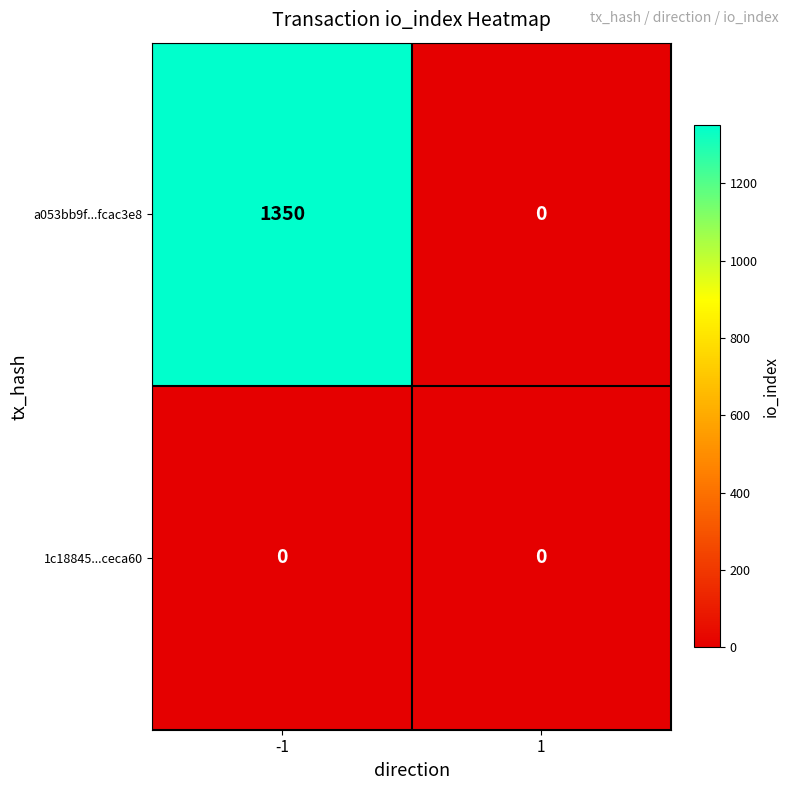

Which series has the largest total across all categories?

a053bb9f...fcac3e8